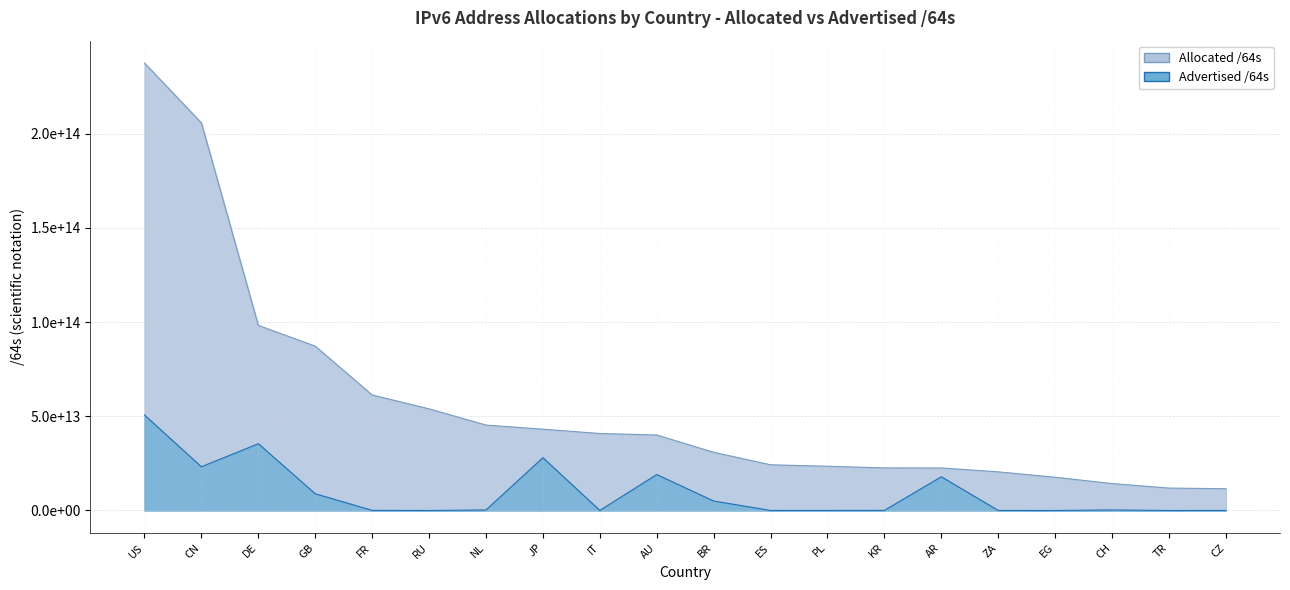

What is the label of the 12th point from the right?

IT